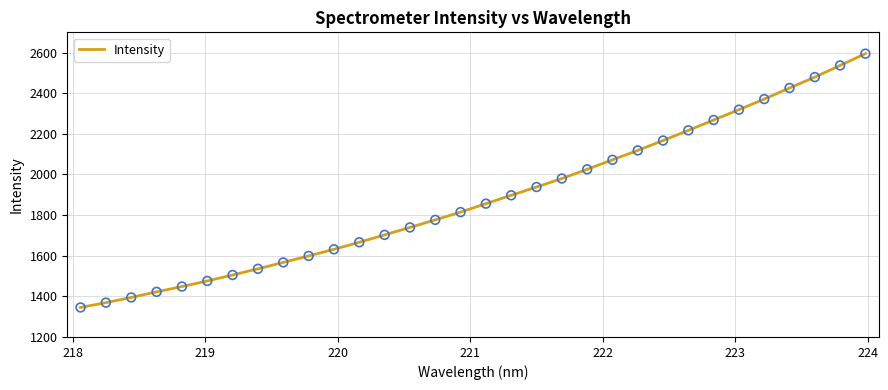

What is the smallest value displayed?

1345.4